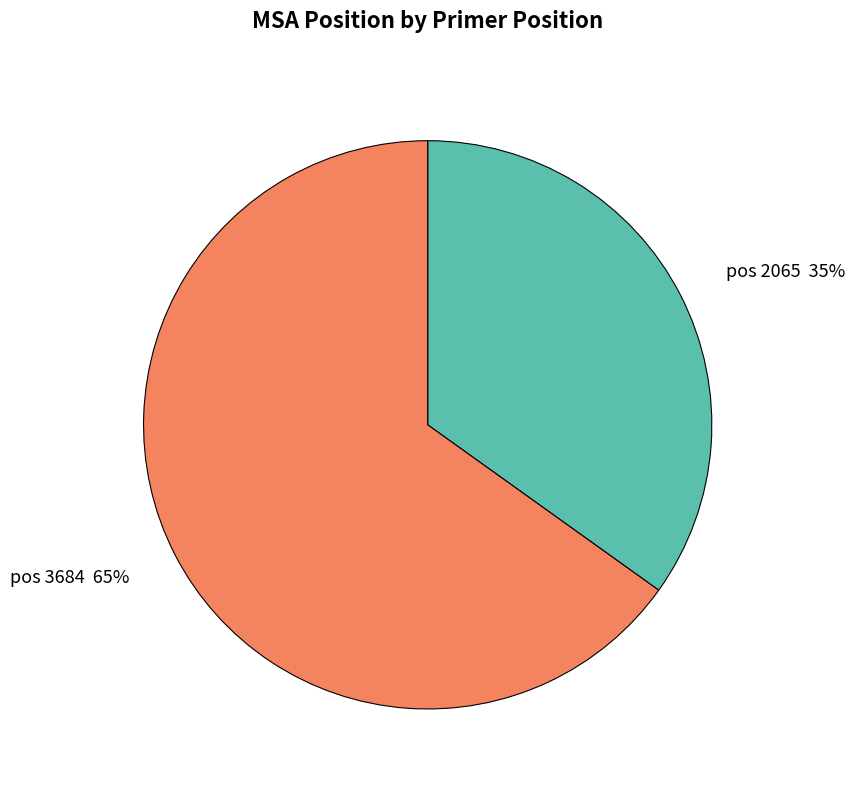

Count the number of slices in the pie.

2